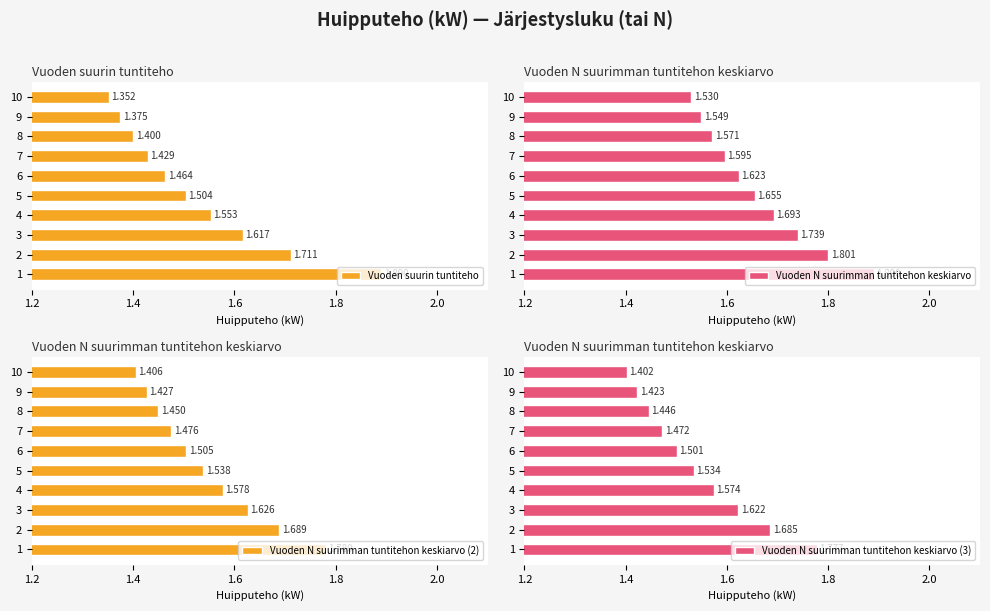

What is the average value of the Vuoden N suurimman tuntitehon keskiarvo (3) series?

1.5